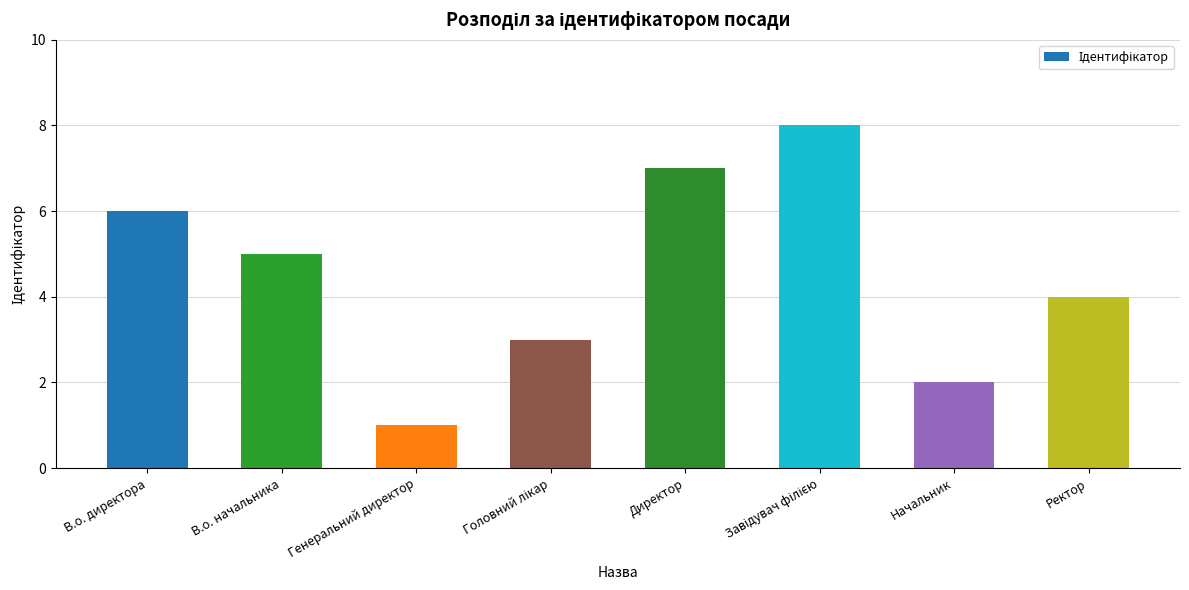

What is the greatest value displayed?

8